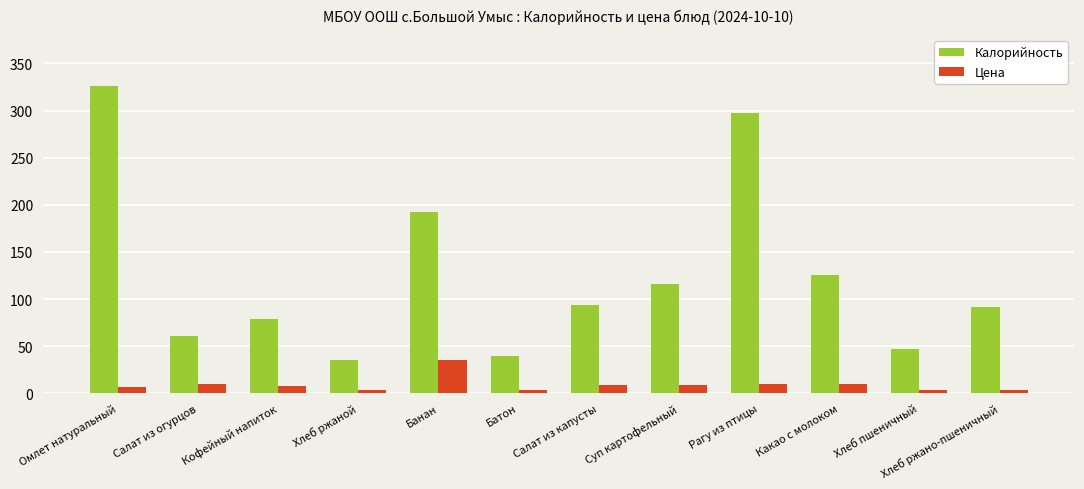

What is the maximum value shown in the chart?

326.5